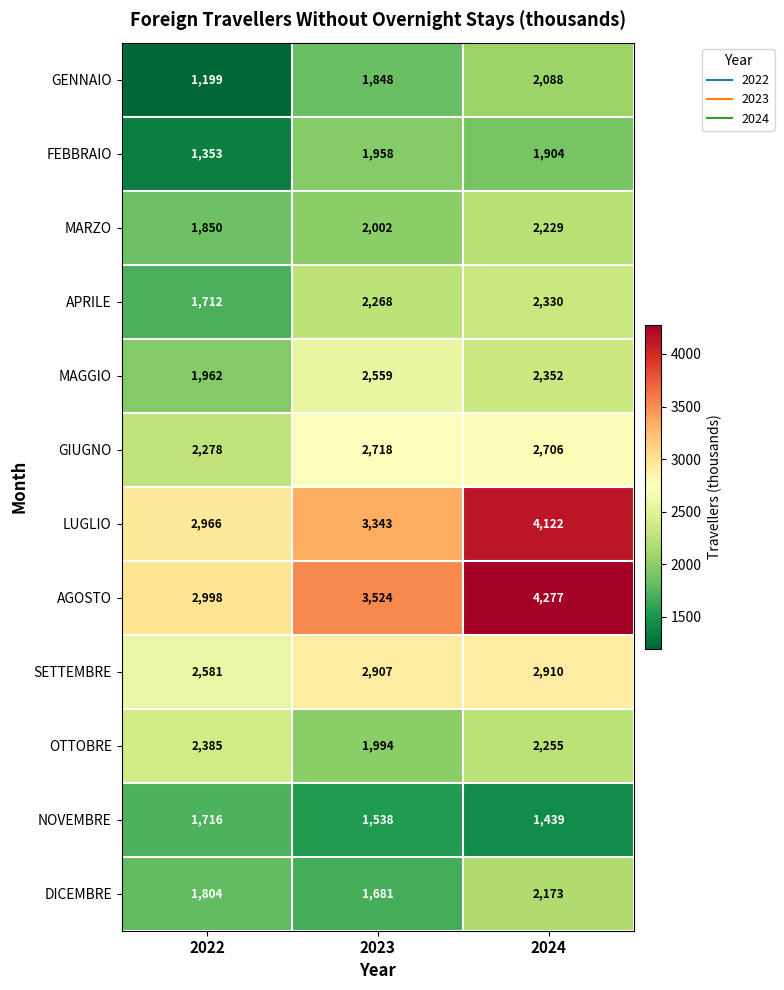

Rank the series at 2022 from lowest to highest value.

GENNAIO, FEBBRAIO, APRILE, NOVEMBRE, DICEMBRE, MARZO, MAGGIO, GIUGNO, OTTOBRE, SETTEMBRE, LUGLIO, AGOSTO